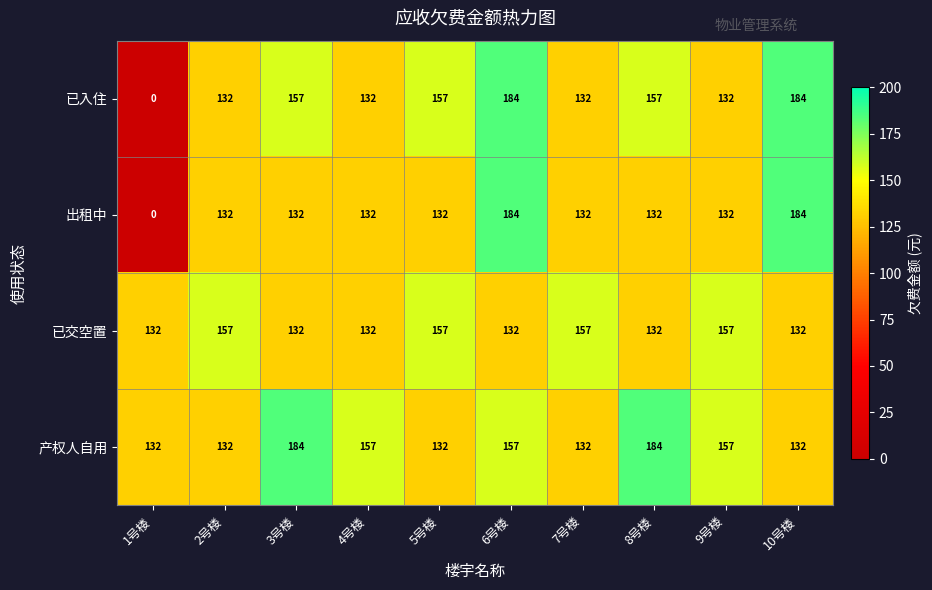

At which category is the sum across all series the highest?

6号楼